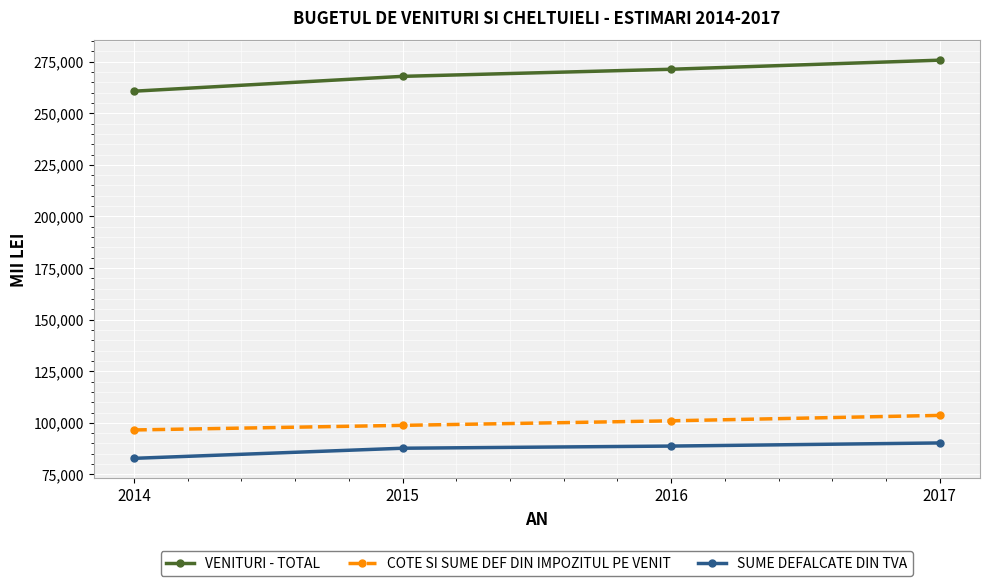

Does the chart have visible grid lines?

Yes